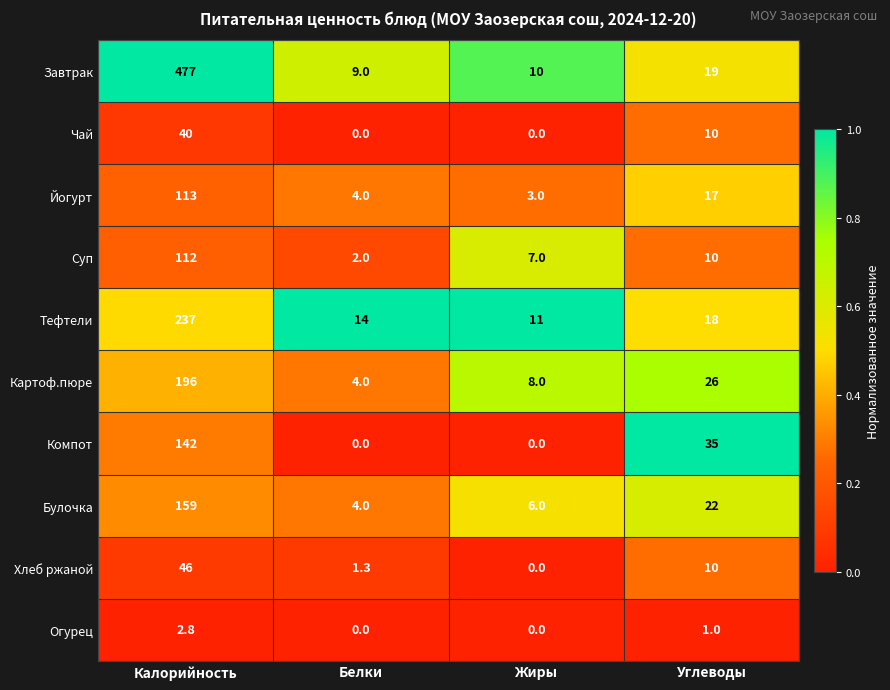

At which label does Чай first exceed 10?

Калорийность